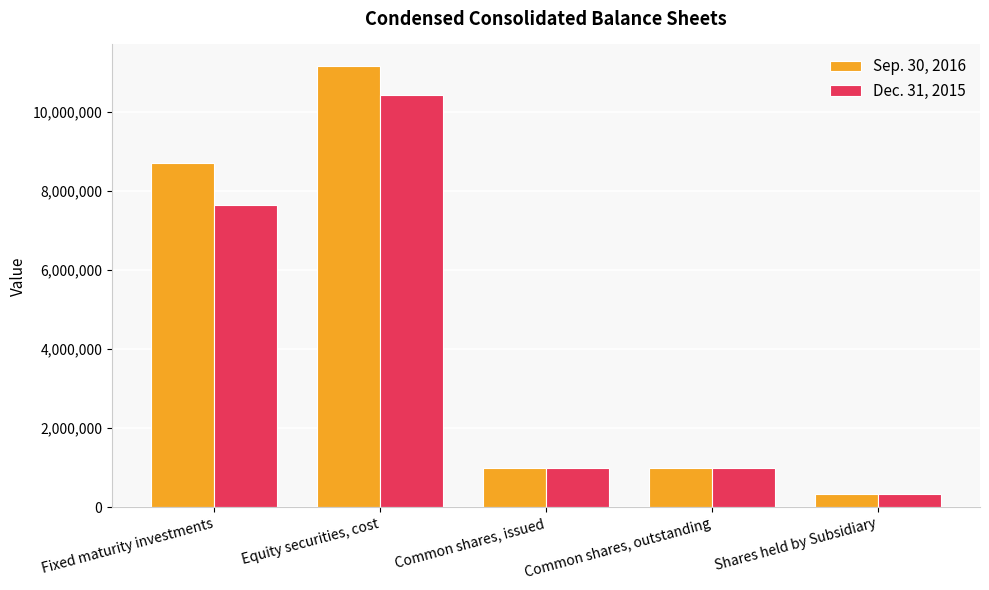

Where does the Dec. 31, 2015 series first go above 995253?

Fixed maturity investments